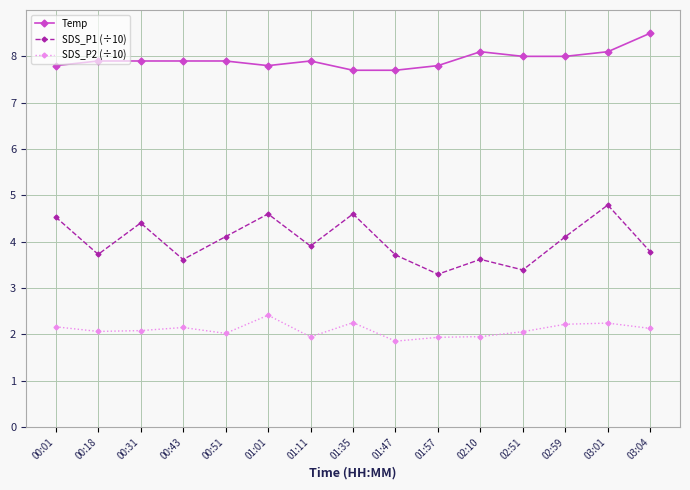

What is the average value of the Temp series?

7.9